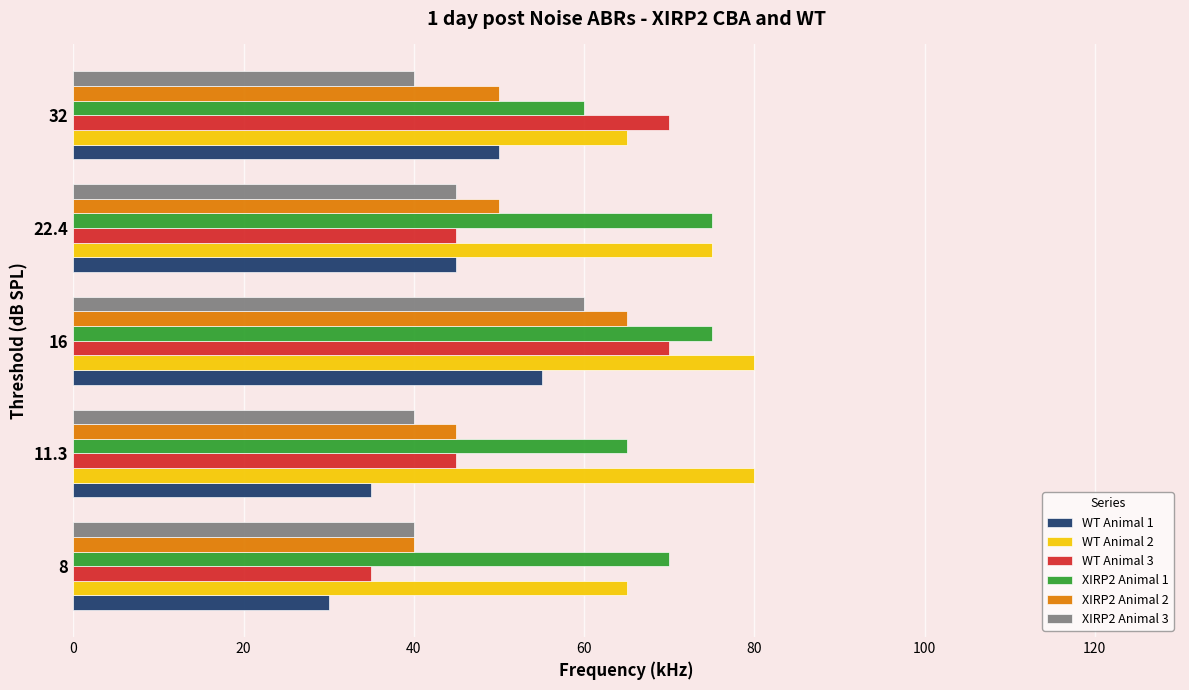

Which category has the lowest value in the WT Animal 3 series?

8